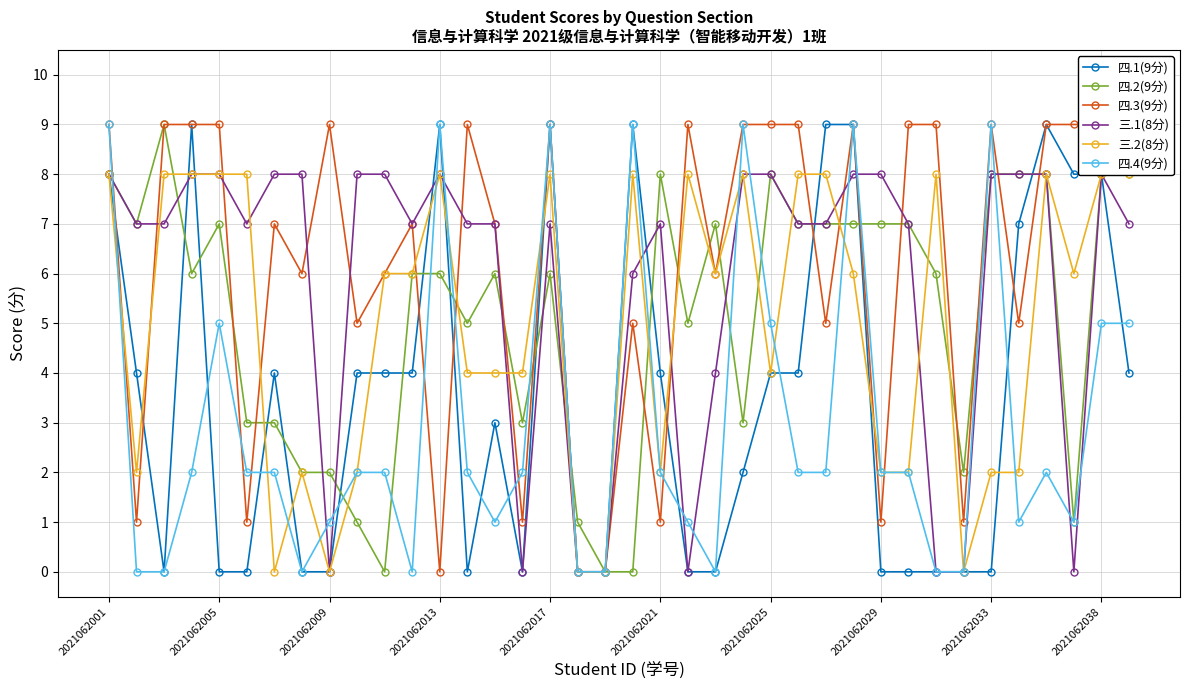

What is the total value across all series at 26?

38